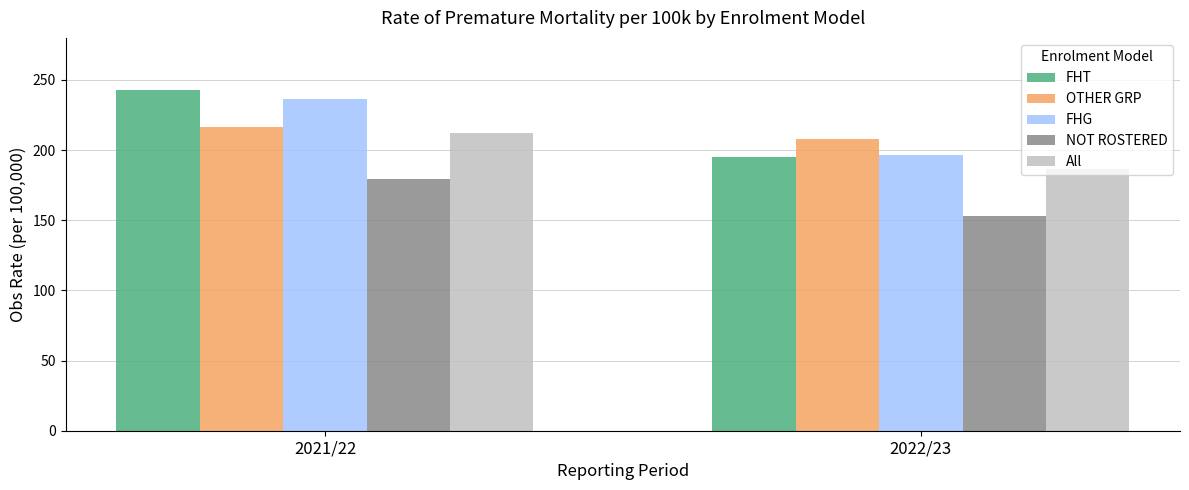

Is it true that FHG equals 196.7 at 2022/23?

True